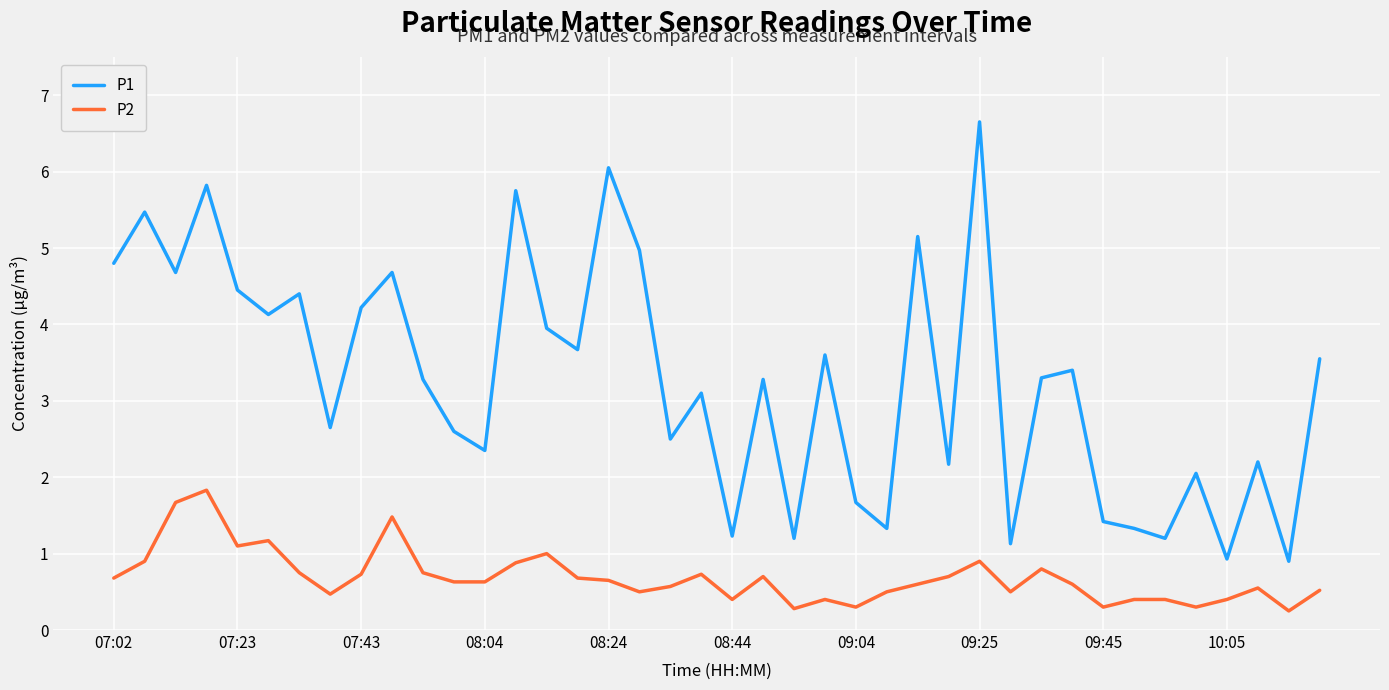

List the series in order of their overall mean, highest first.

P1, P2